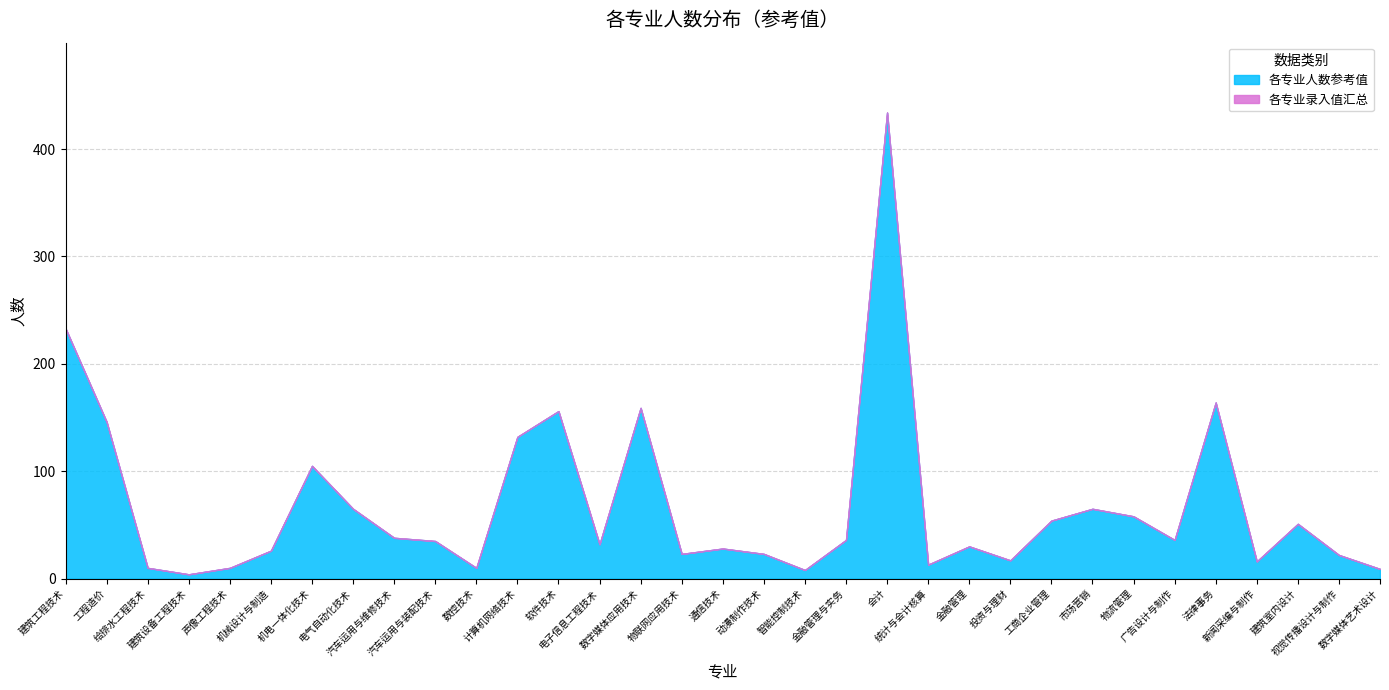

True or false: 各专业录入值汇总 and 各专业人数参考值 intersect in this chart.

False